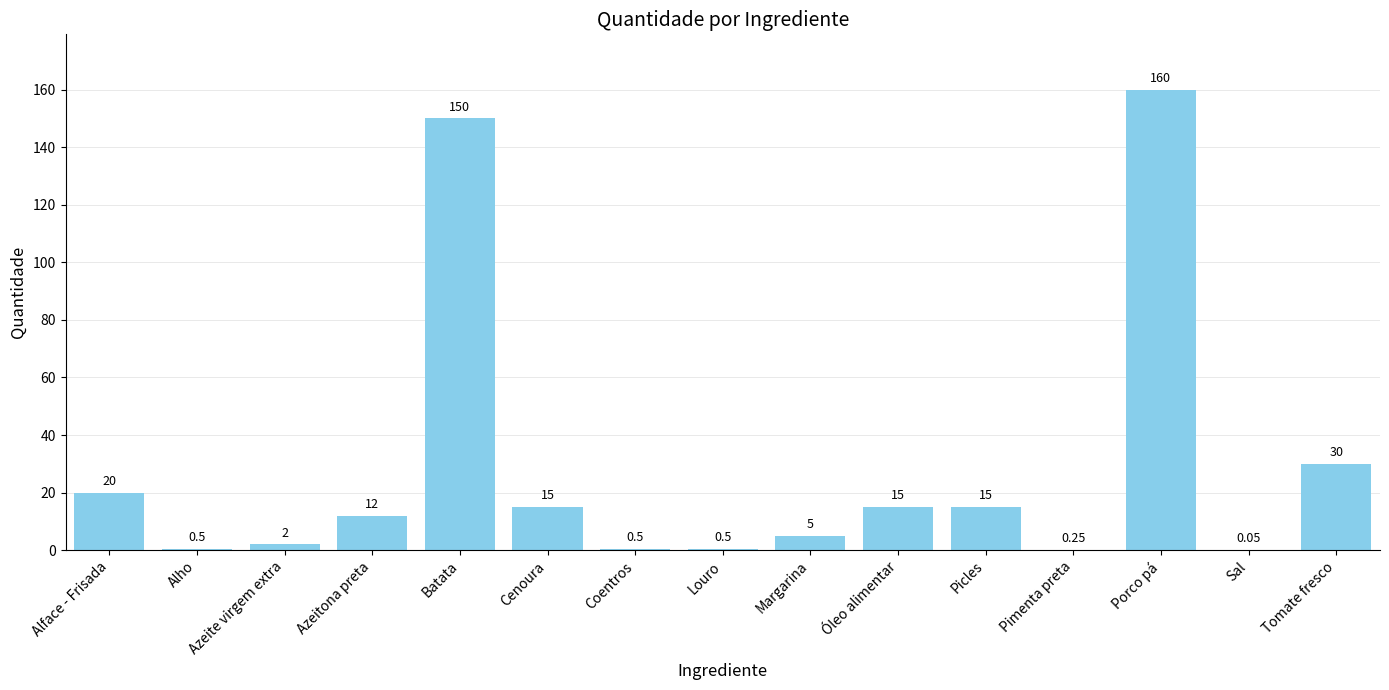

Which label corresponds to the largest value in the chart?

Porco pá